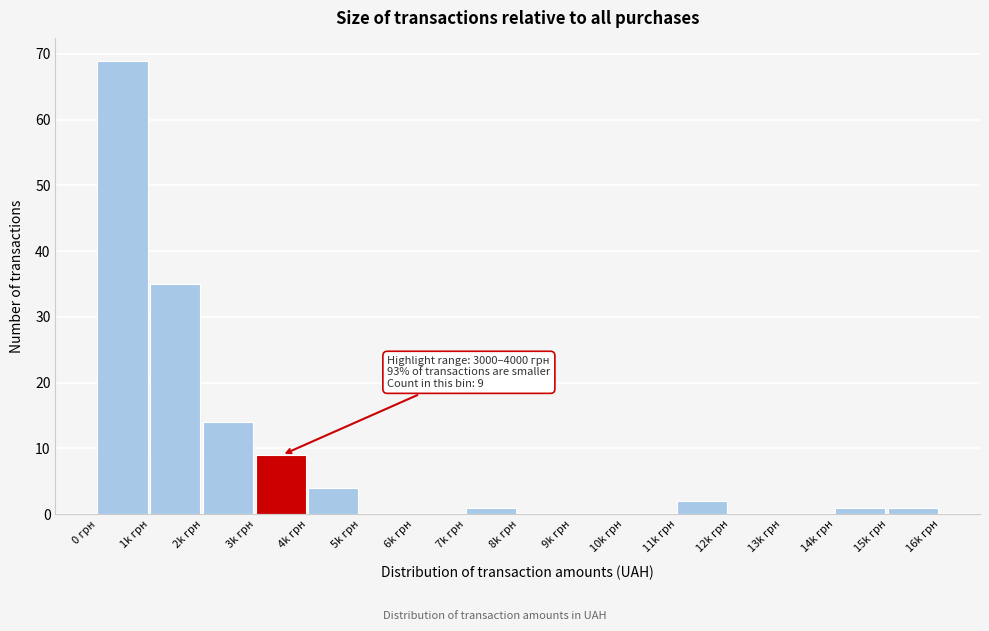

Reading right to left, what are all the values shown in this chart?

15k грн=1	14k грн=1	13k грн=0	12k грн=0	11k грн=2	10k грн=0	9k грн=0	8k грн=0	7k грн=1	6k грн=0	5k грн=0	4k грн=4	3k грн=9	2k грн=14	1k грн=35	0 грн=69